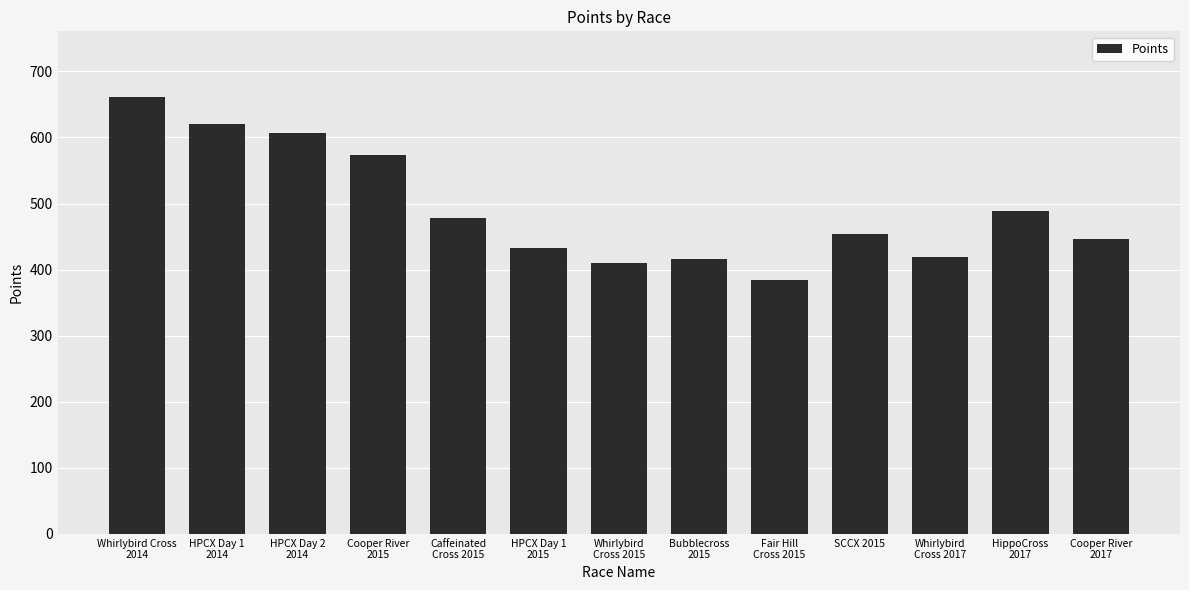

What is the ratio of the value at HPCX Day 1
2014 to the value at Caffeinated
Cross 2015?

1.3